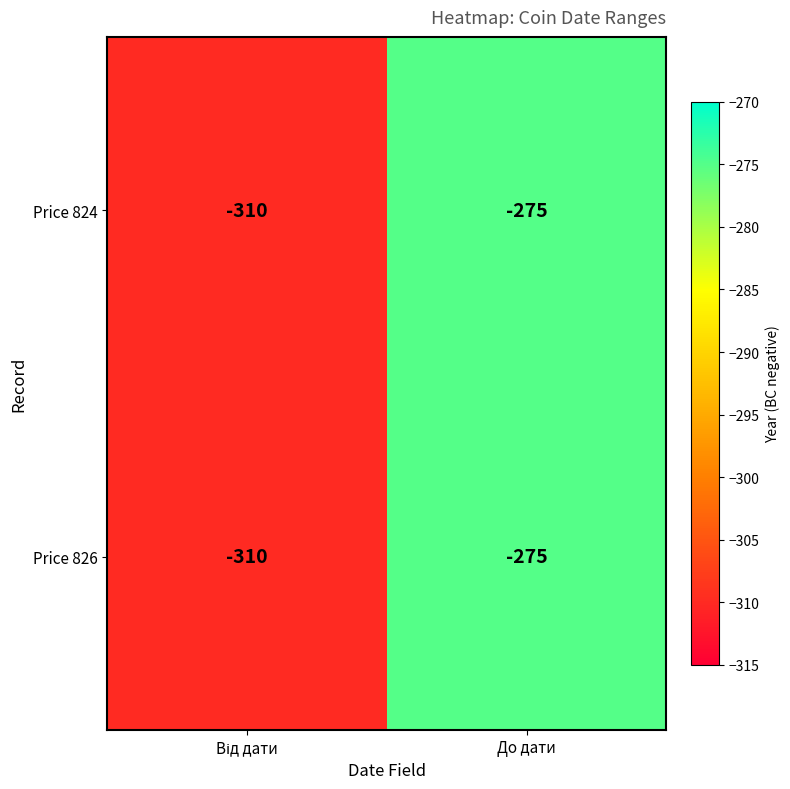

At which category is the sum across all series the highest?

До дати